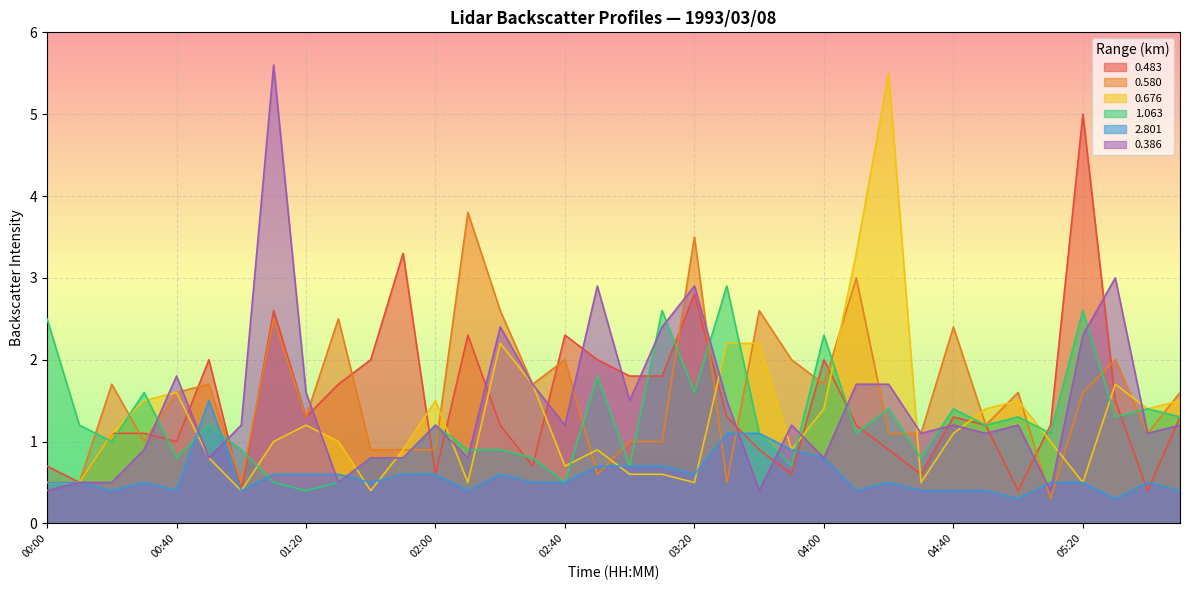

Between which two adjacent categories do 0.483 and 0.580 first intersect?

00:20 and 00:30